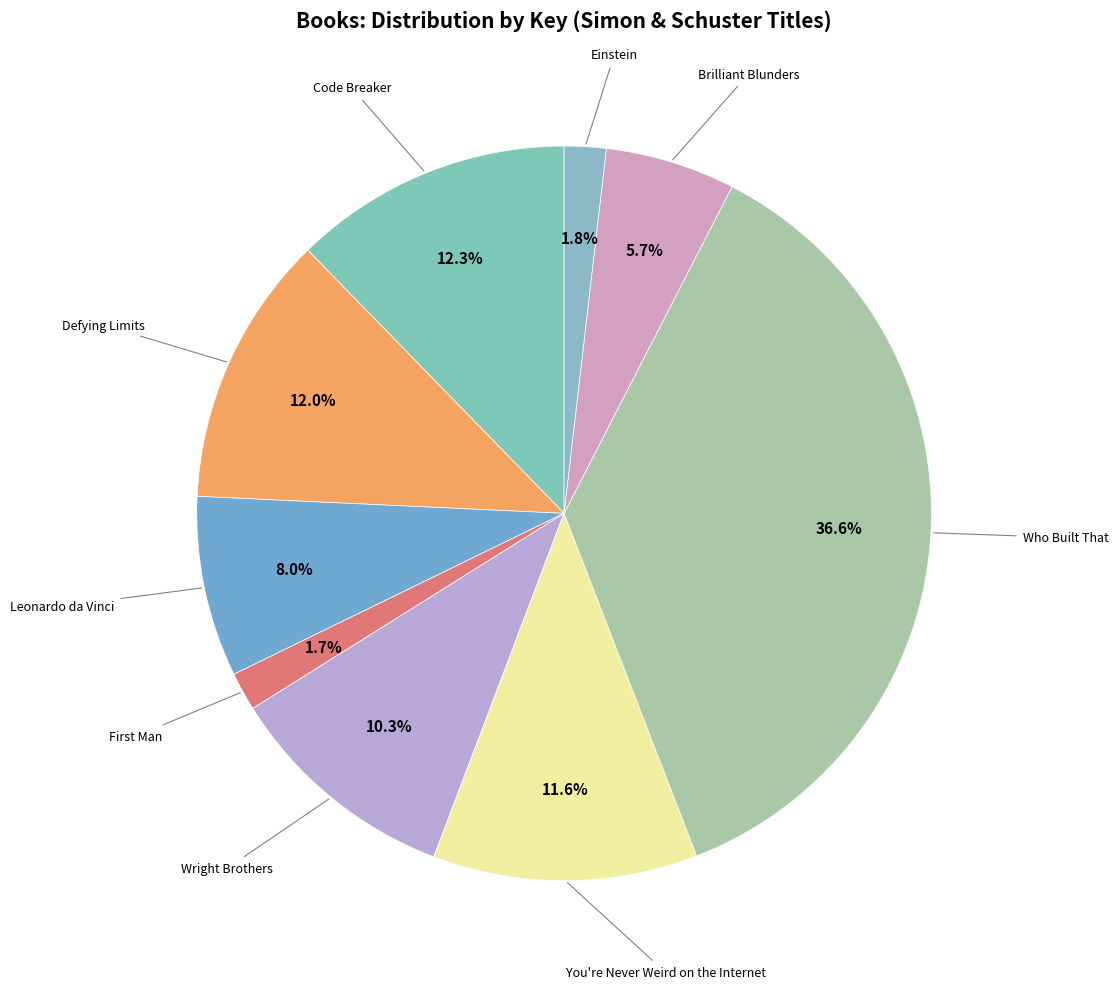

To the nearest percent, what is the difference between the largest and smallest slice percentages?

35%